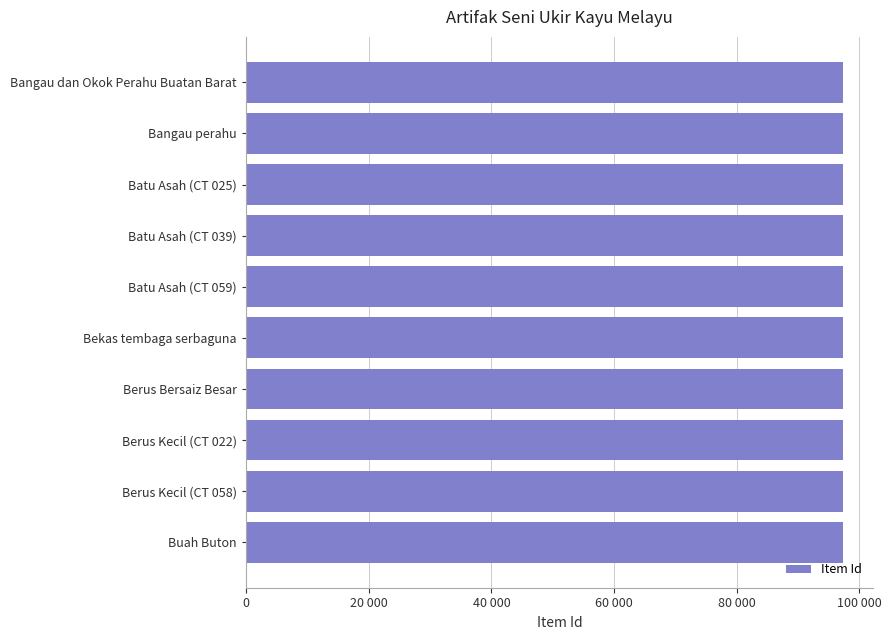

Count the values in the range 97362 to 97367.

6